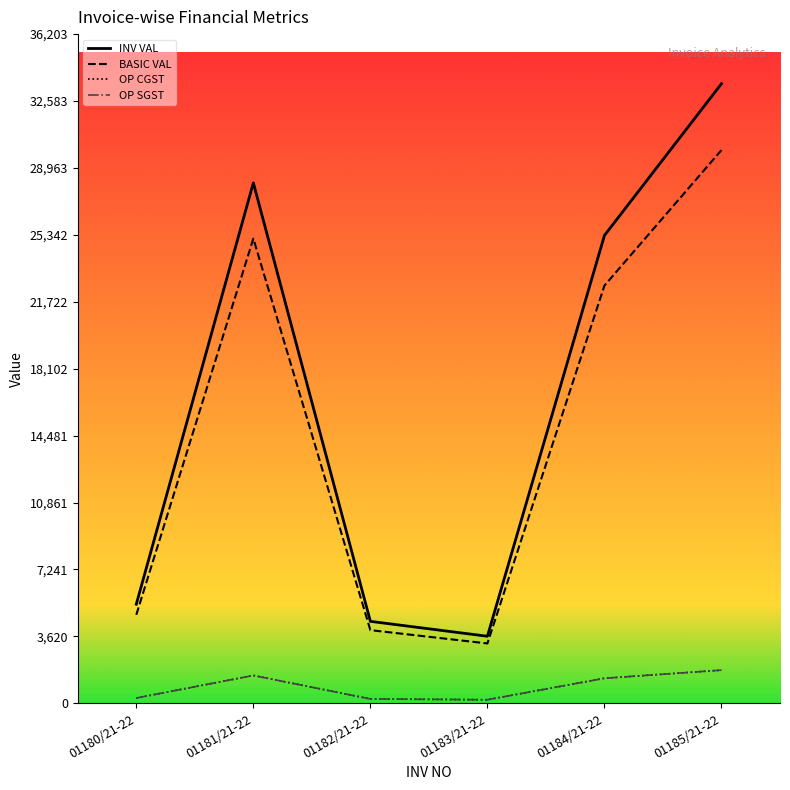

What is the sum of the BASIC VAL values at 01180/21-22 and 01182/21-22?

8748.8